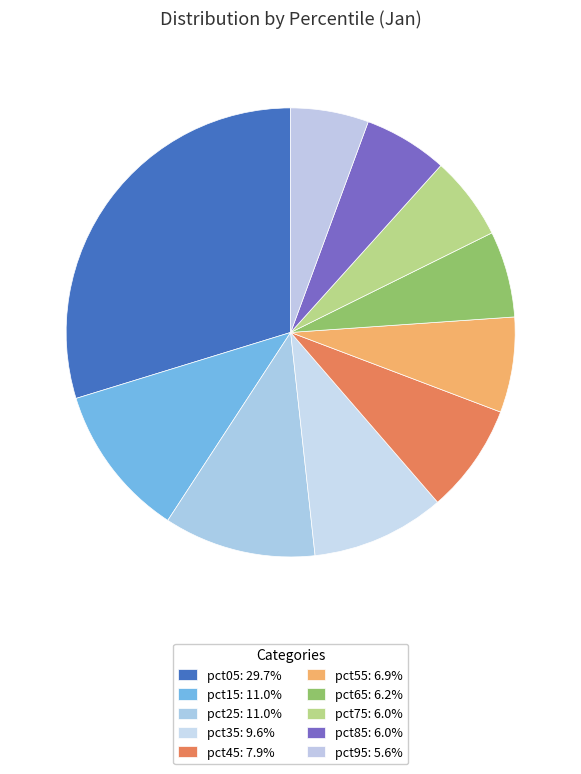

True or false: pct45 accounts for 8% of the total.

True